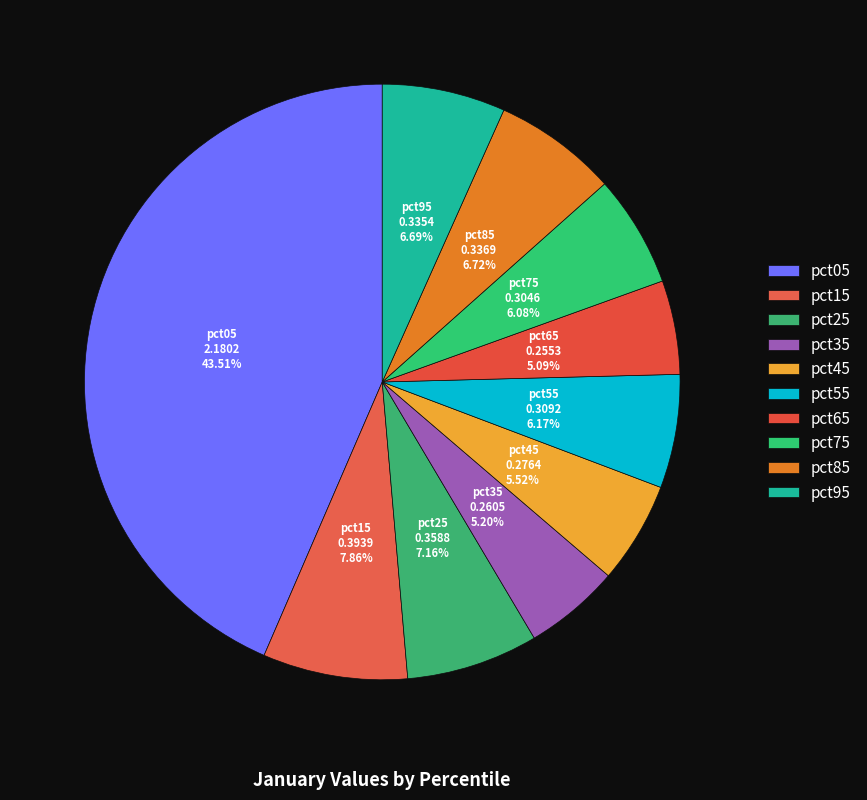

To the nearest percent, what portion does pct05 represent?

44%